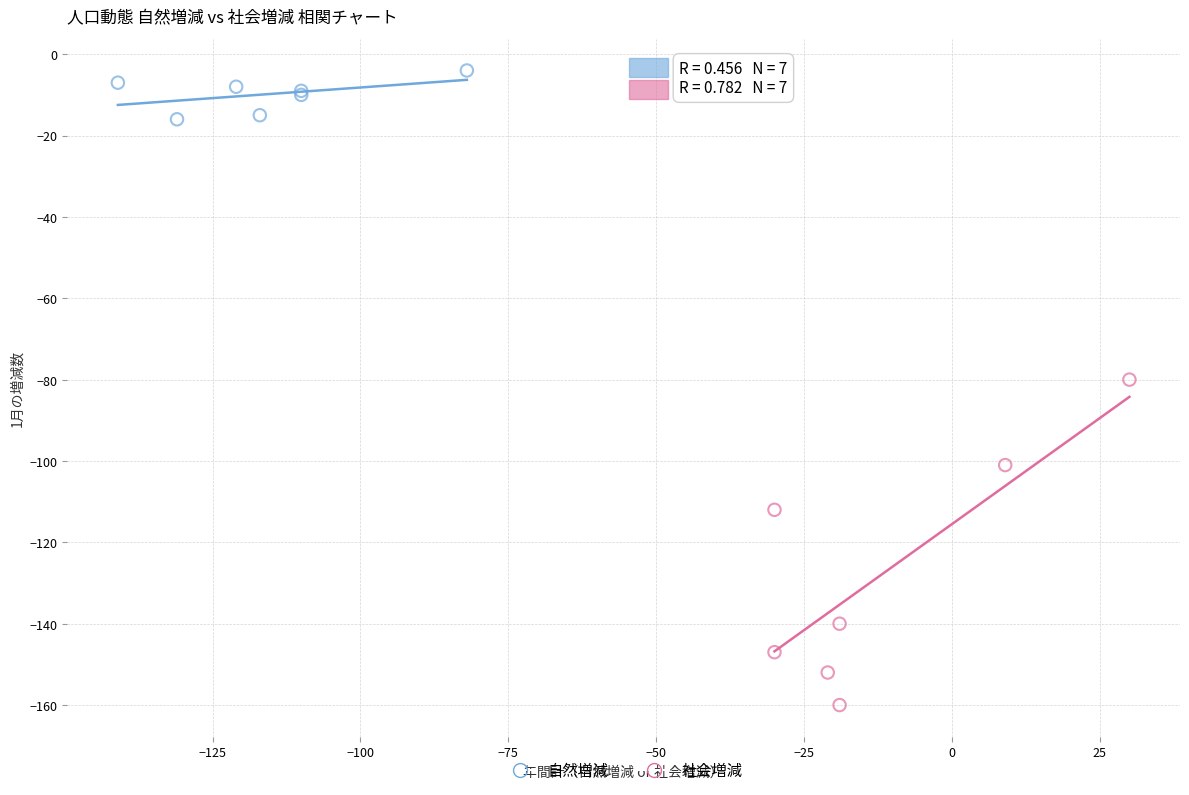

Which series has the widest spread of Y values?

社会増減